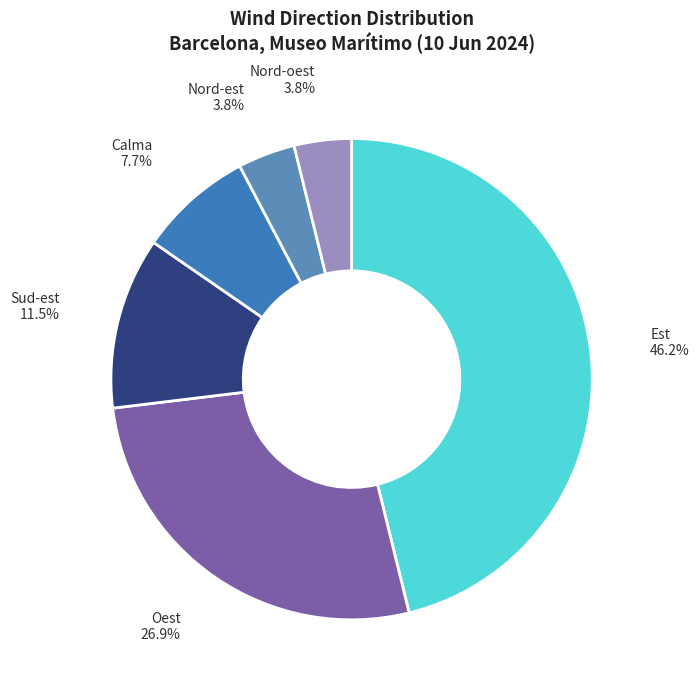

True or false: Oest accounts for 27% of the total.

True